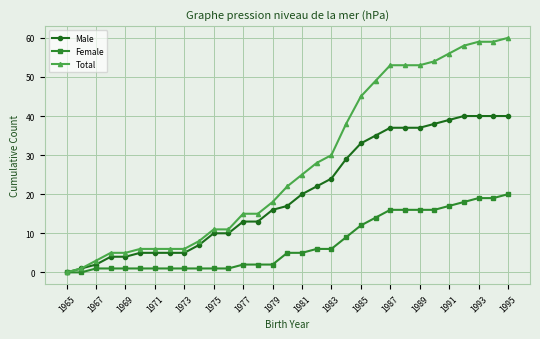

Which series has the largest total across all categories?

Total